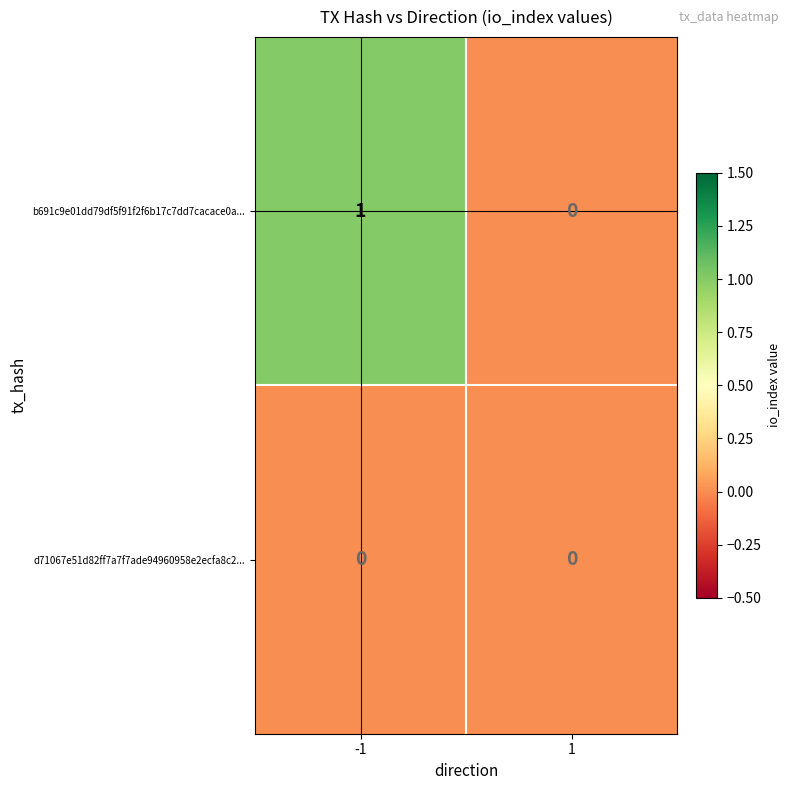

Count the number of data series in this chart.

2